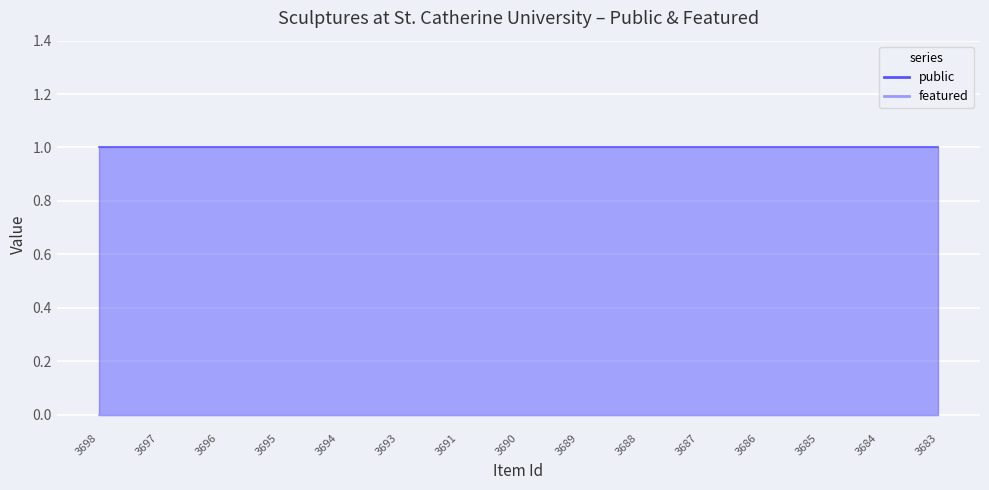

Reading left to right, list all the values displayed in this chart.

public: 1	1	1	1	1	1	1	1	1	1	1	1	1	1	1
featured: 0	0	0	0	0	0	0	0	0	0	0	0	0	0	0